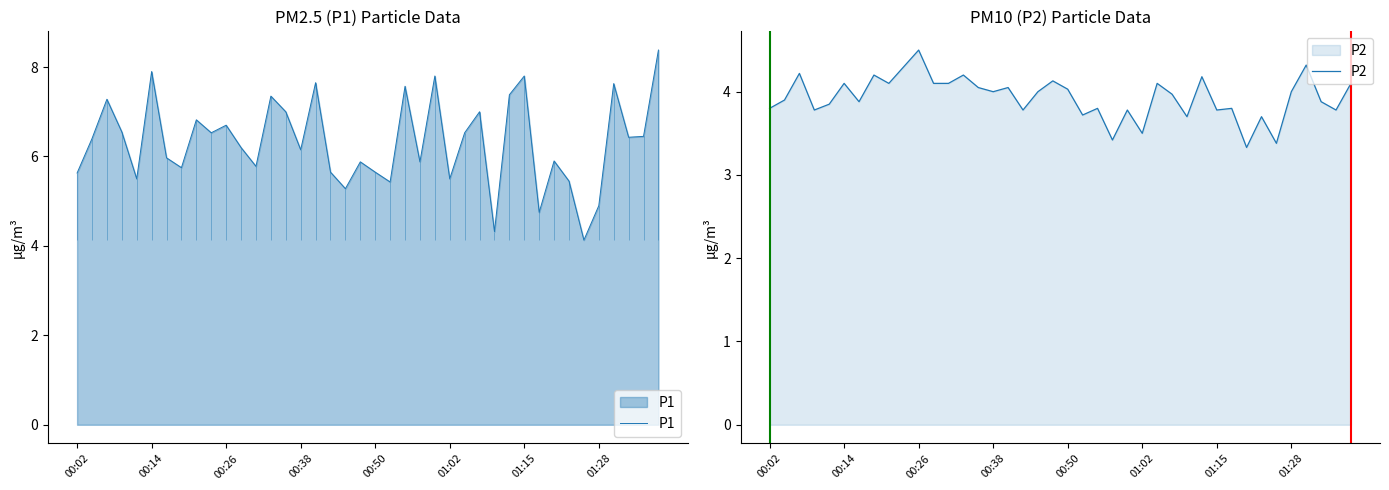

In P1, how many points are lower than both neighbors (excluding endpoints)?

13